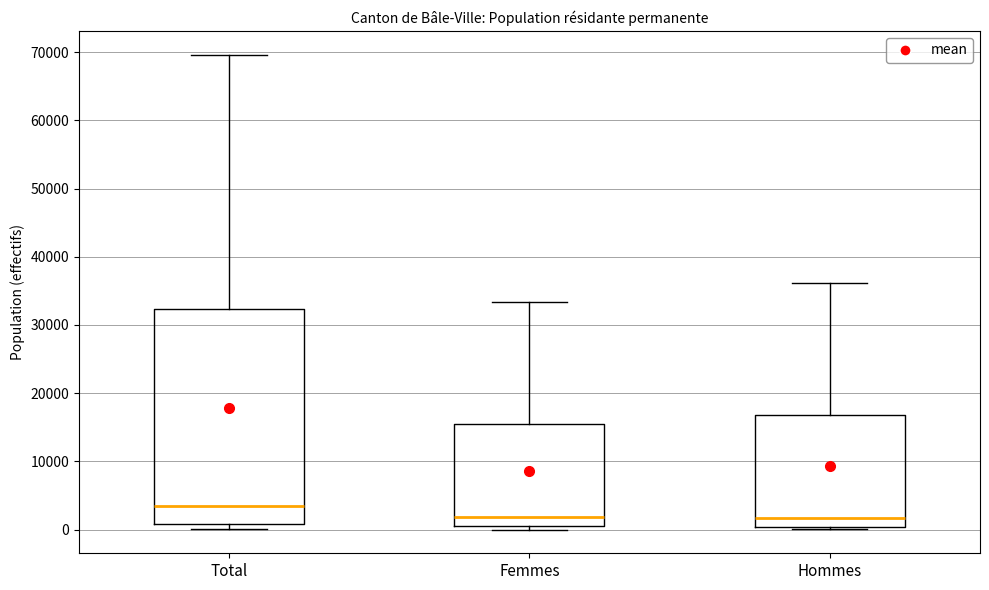

Which box is the tallest, from its lower edge to its upper edge?

Total